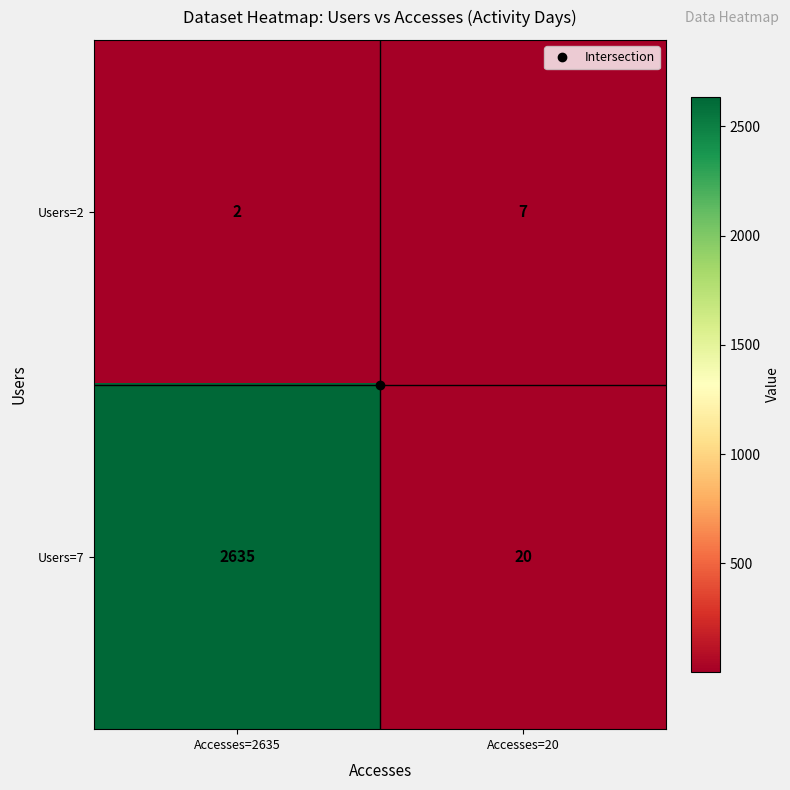

Between Accesses=2635 and Accesses=20, which series saw the biggest shift?

Users=7